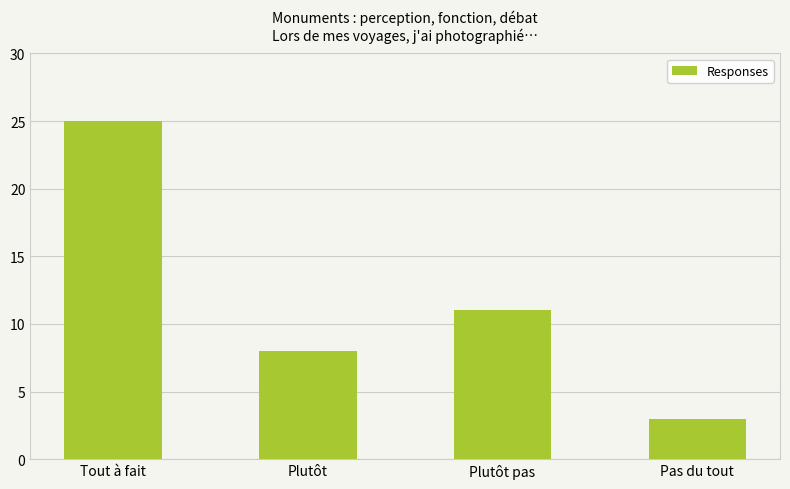

Rank the categories by value from highest to lowest.

Tout à fait, Plutôt pas, Plutôt, Pas du tout